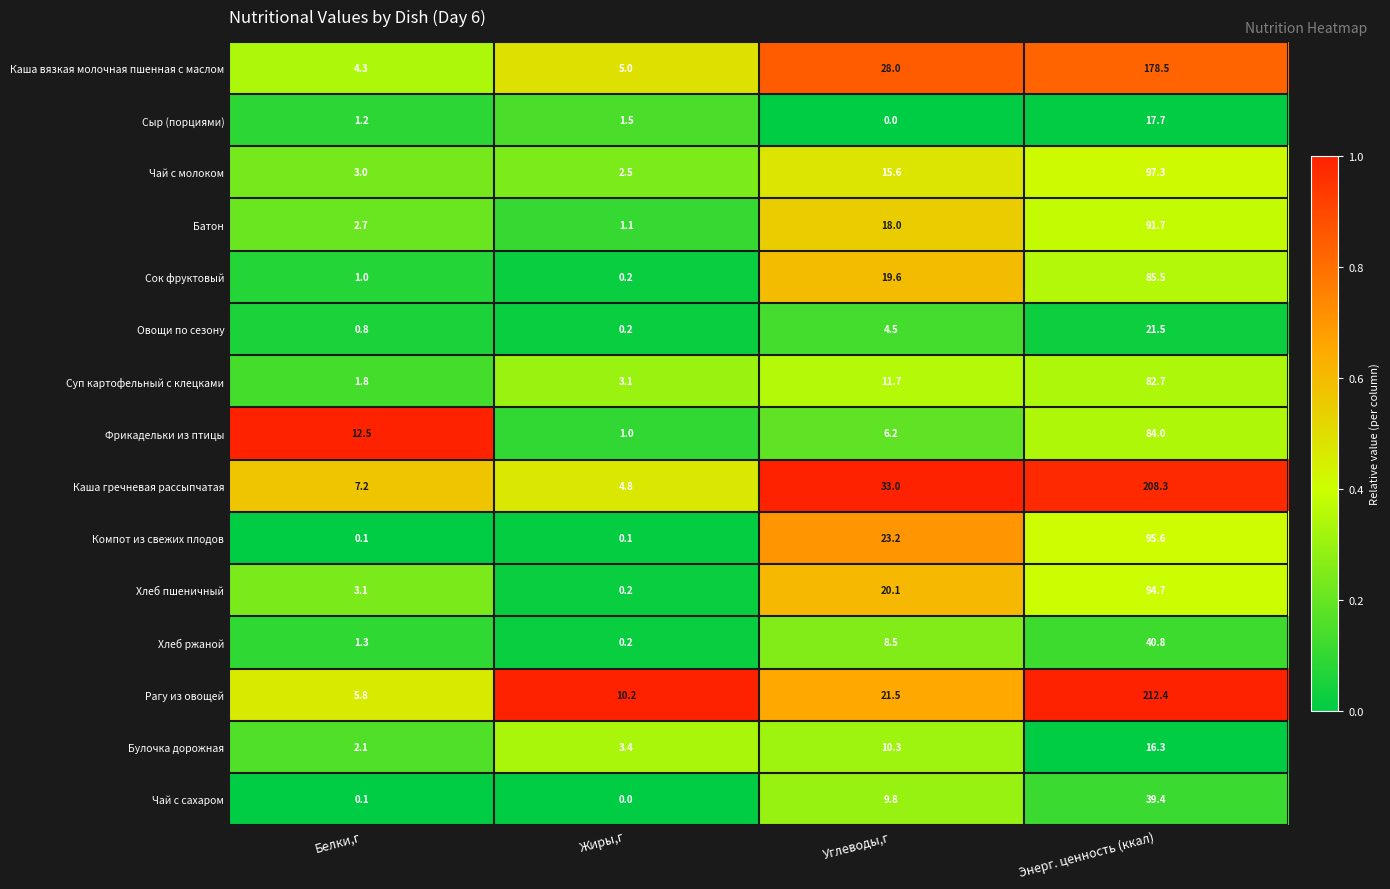

Which series has the largest range (max minus min)?

Рагу из овощей